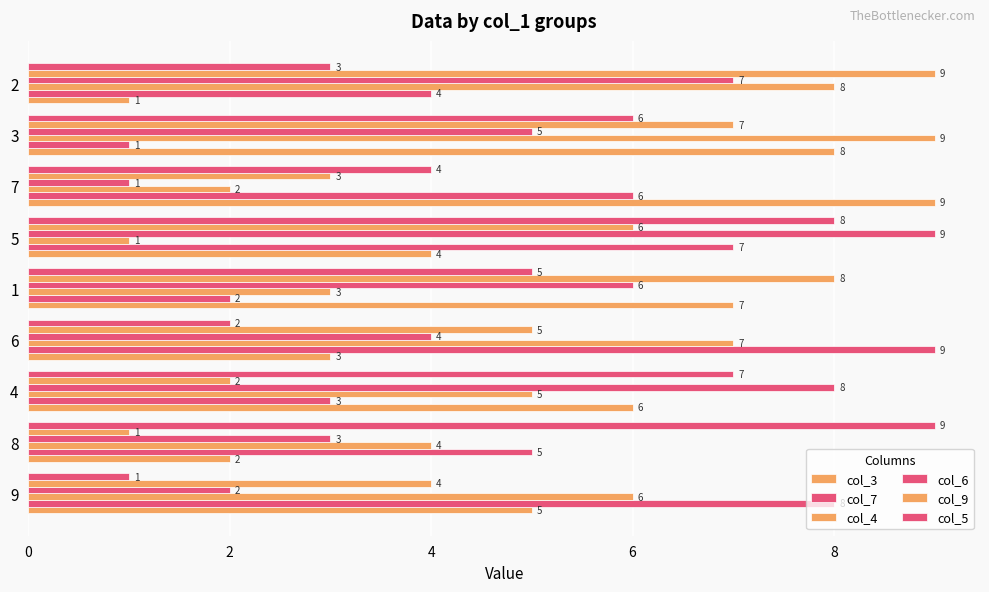

Read the col_9 value at 6.

5